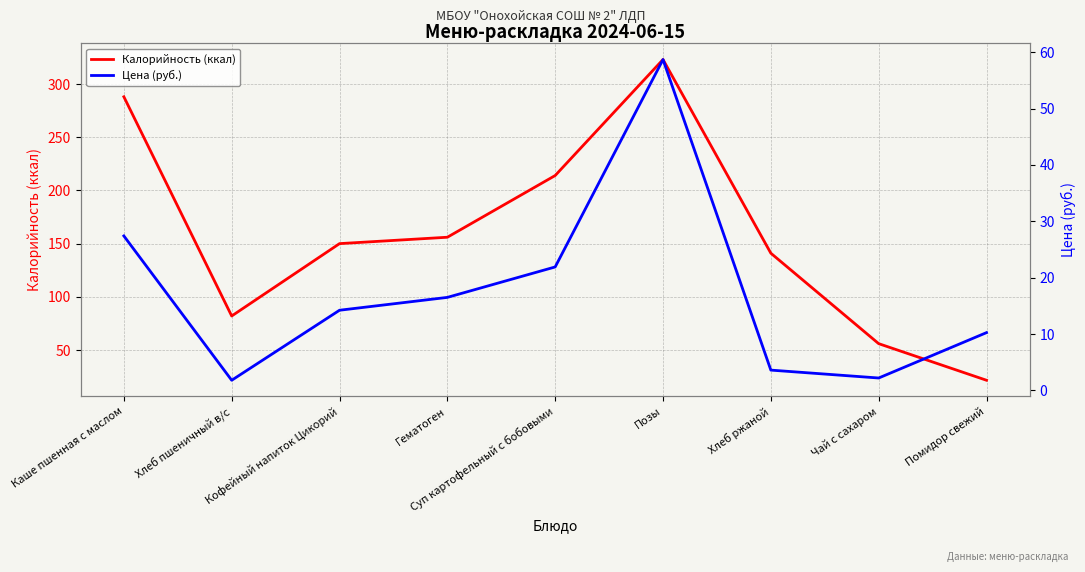

What is the maximum value for Калорийность (ккал)?

323.0